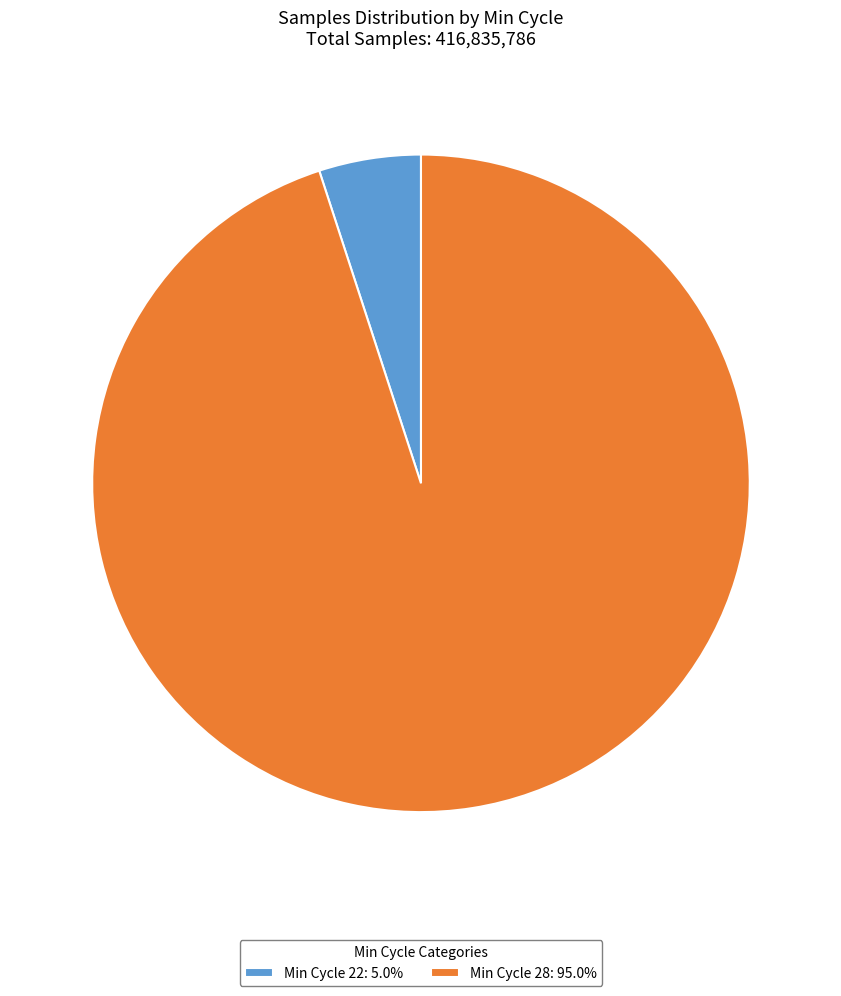

How many slices are in this pie chart?

2